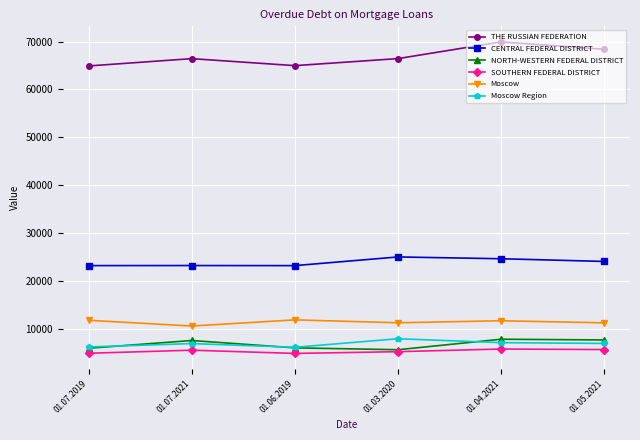

What is the smallest value displayed?

4809